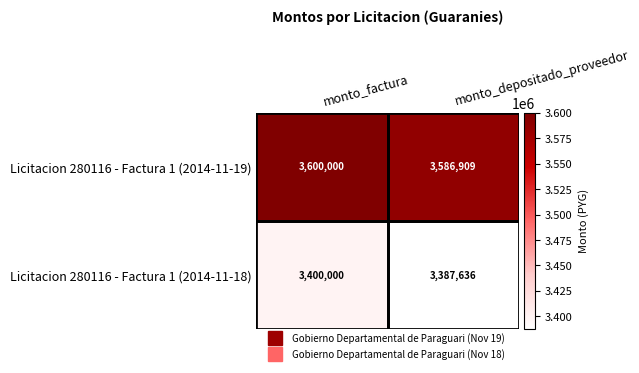

Which series has the largest total across all categories?

Licitacion 280116 - Factura 1 (2014-11-19)